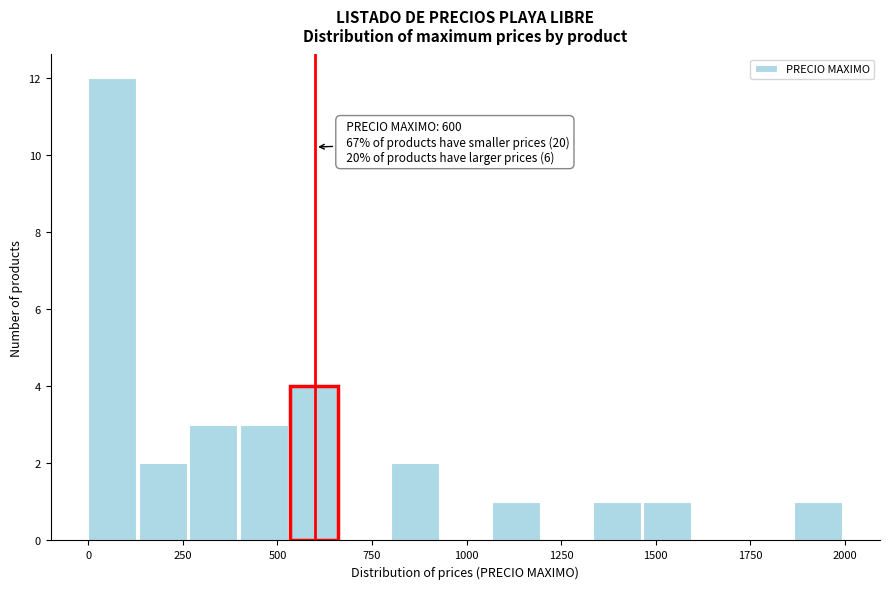

Around what value on the x-axis is the tallest bar? Give the approximate position of its centre, as read against the axis.

50